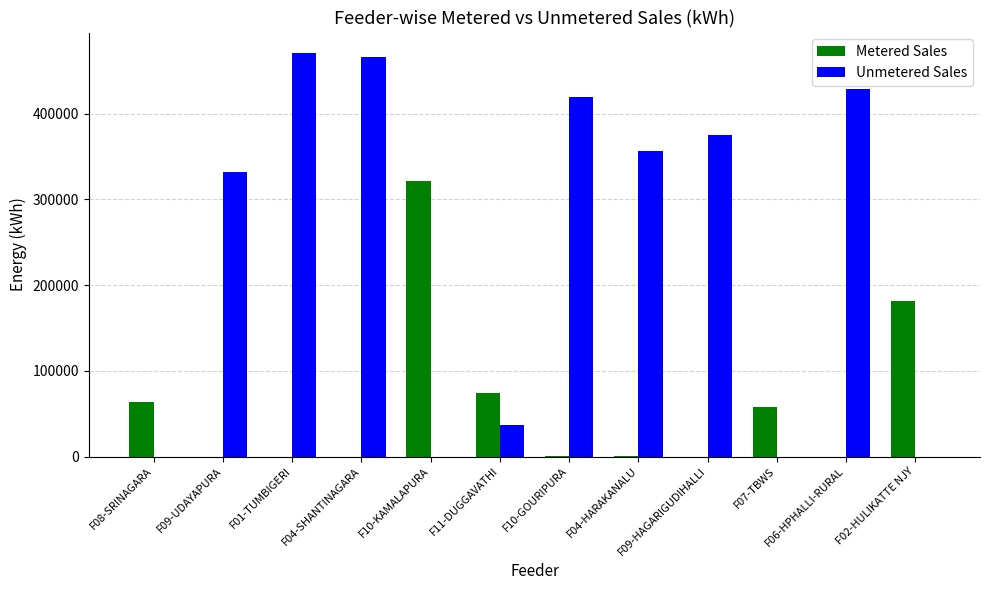

The value of Unmetered Sales at F10-KAMALAPURA is 157469.2. True or false?

False